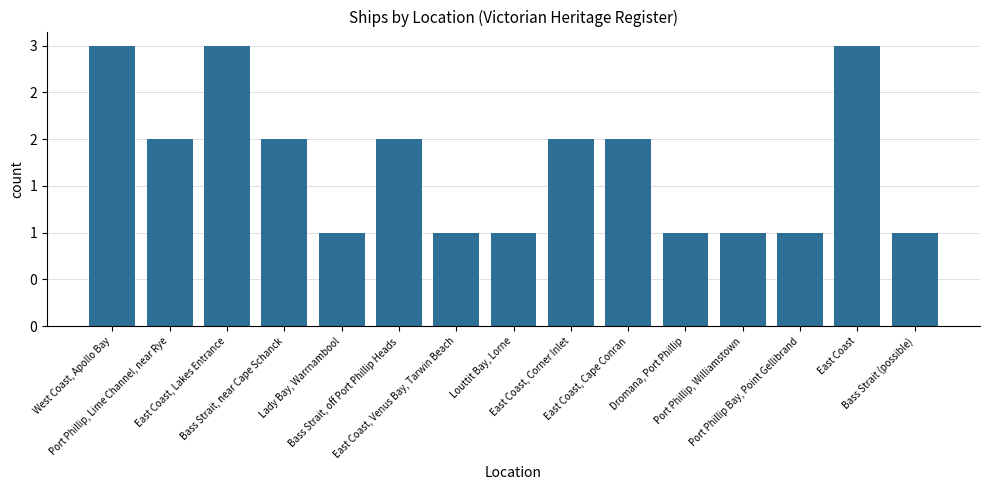

What is the sum of all values?

26